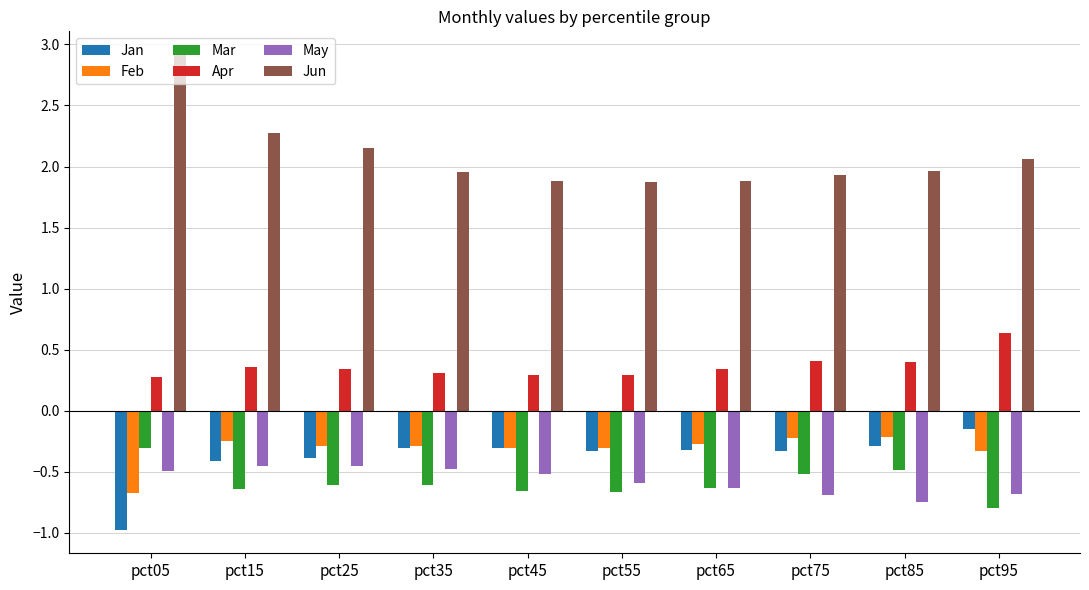

What is the spread (max minus min) of values at pct45?

2.5